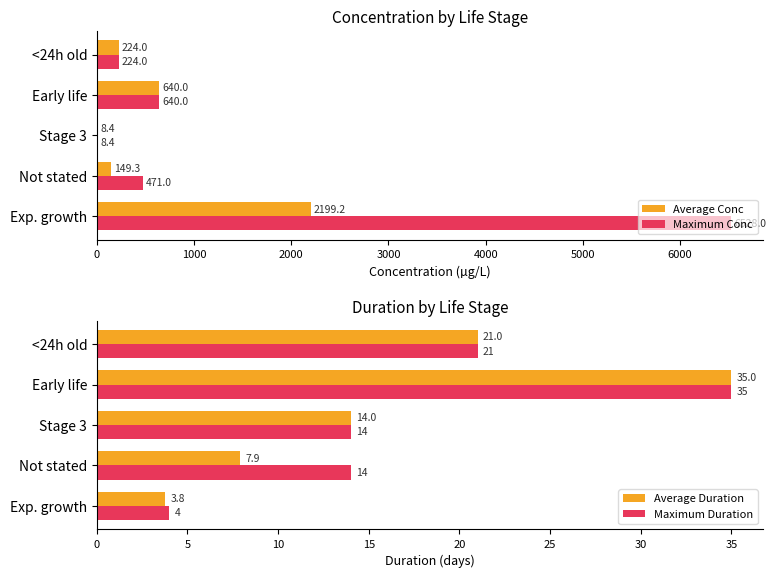

The Average Conc series shows 226.2 at Early life. True or false?

False